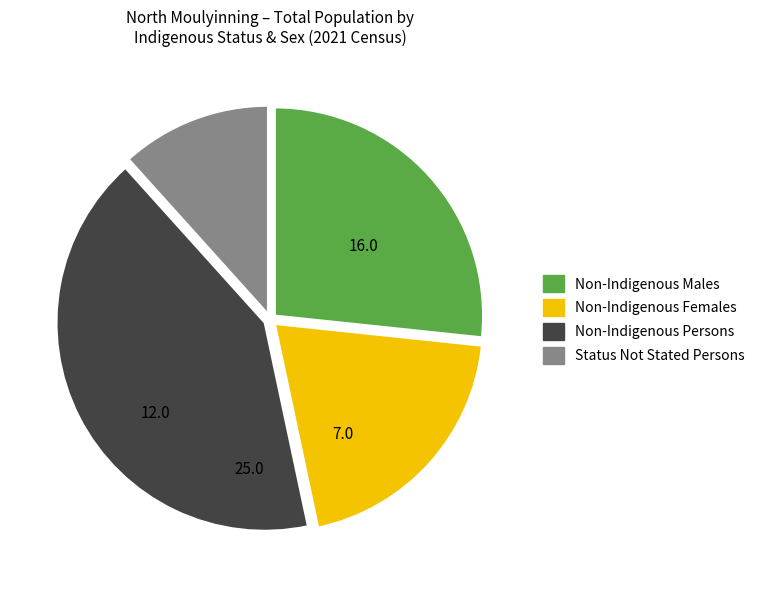

Does any single category account for the majority?

No